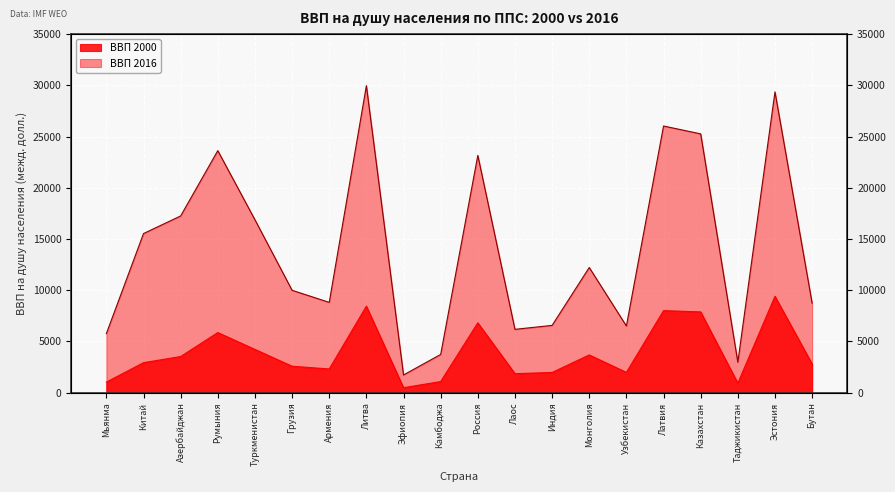

The value of ВВП 2016 at Индия is 6572.3. True or false?

True